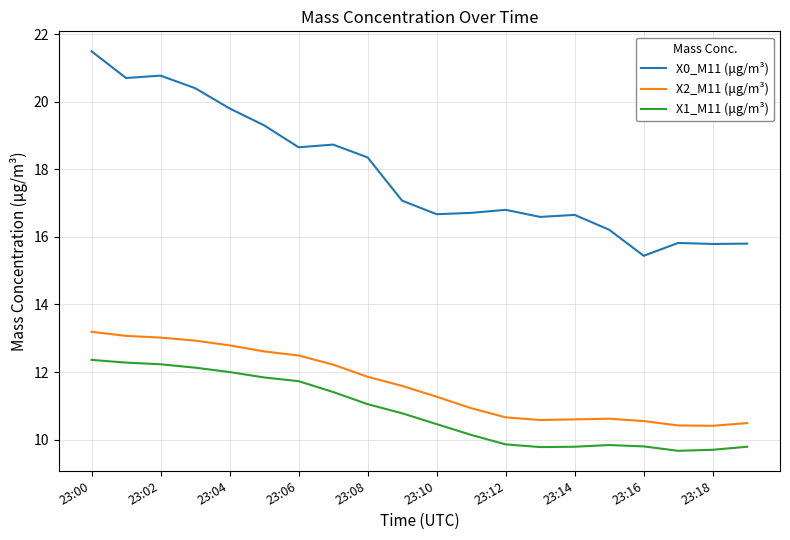

In X1_M11 (μg/m³), how many points are higher than both neighbors (excluding endpoints)?

1